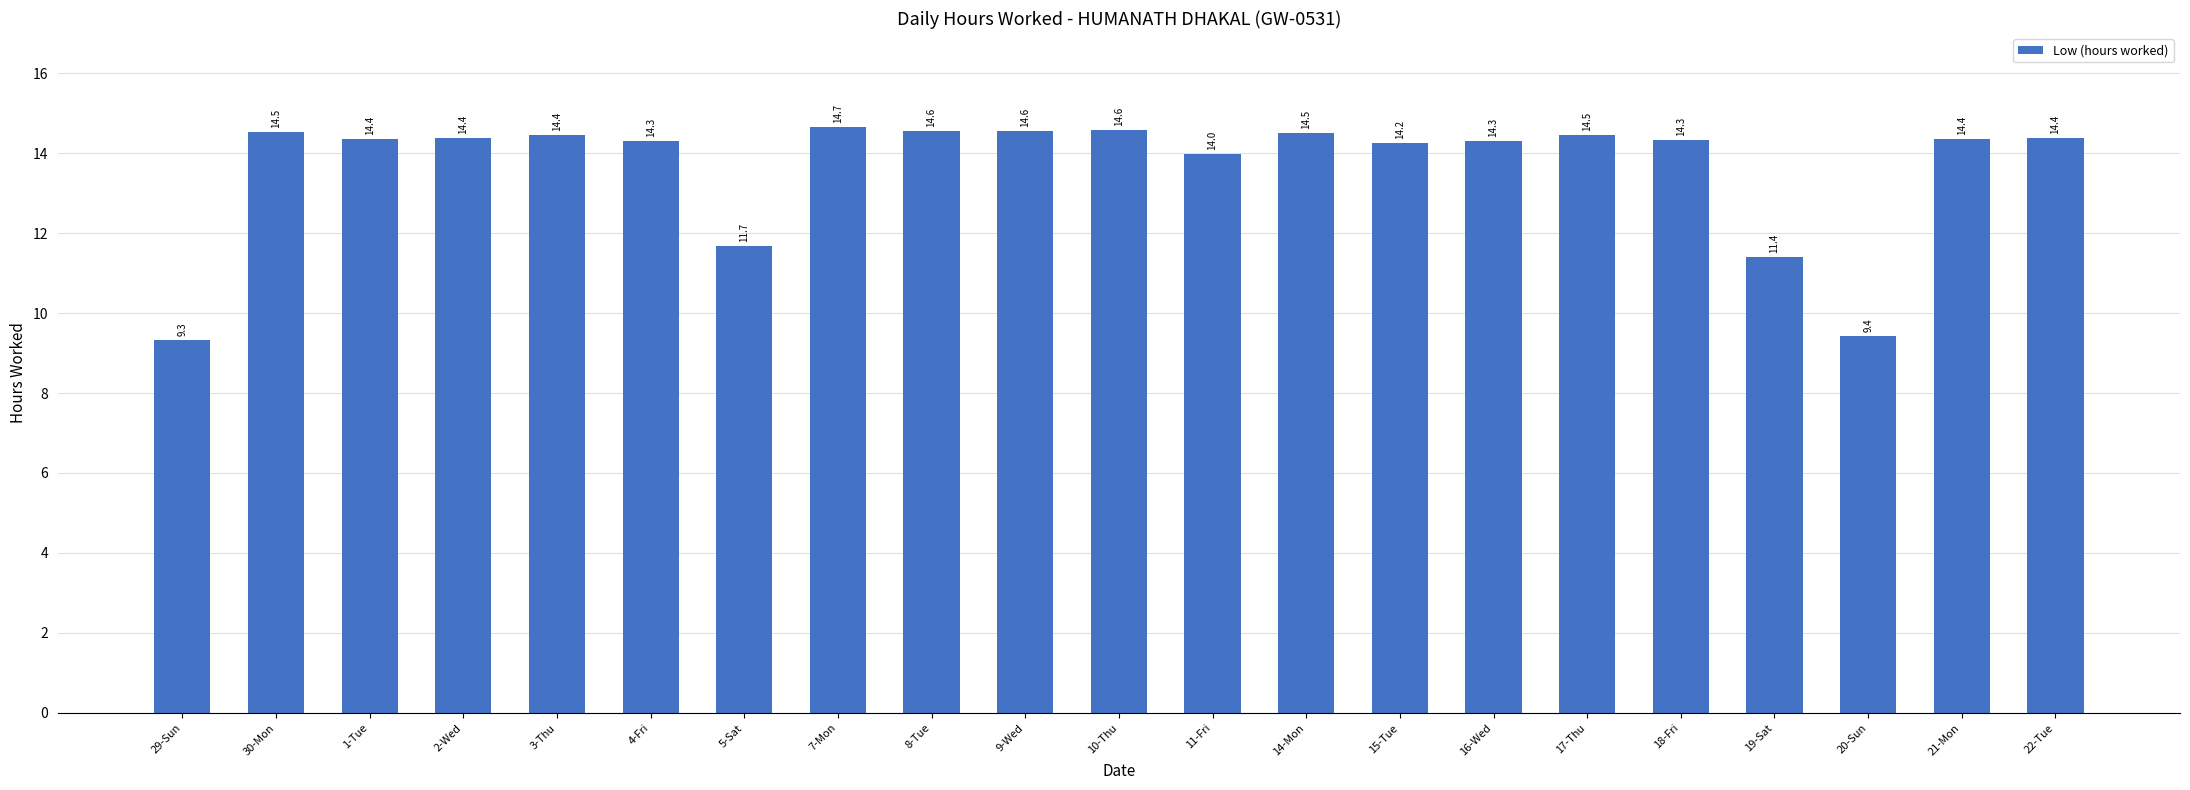

Read the value at 5-Sat.

11.7